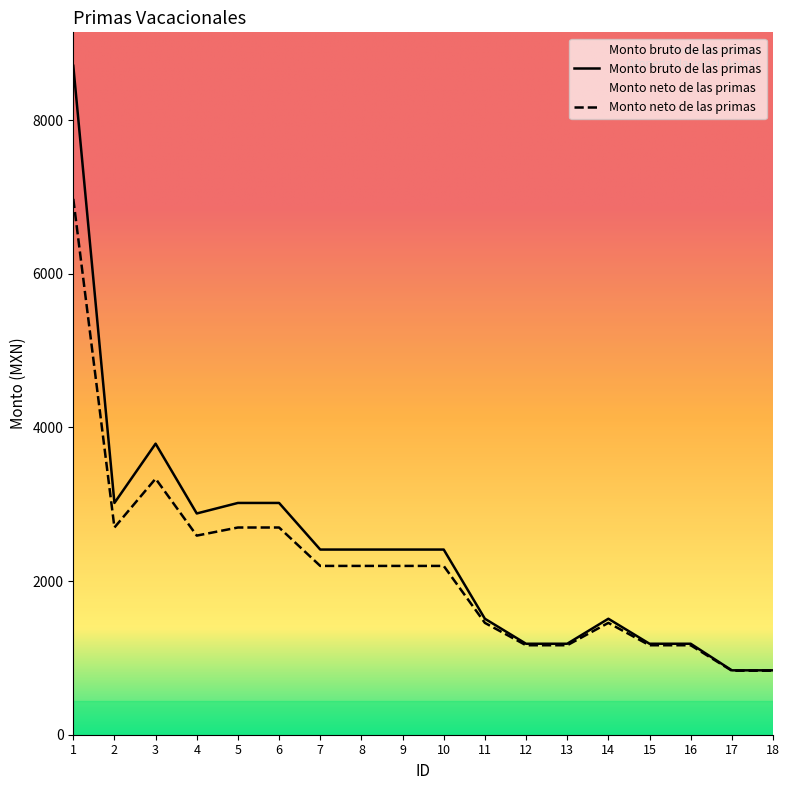

What is the value of the Monto bruto de las primas point at the 17th from the left?

838.3